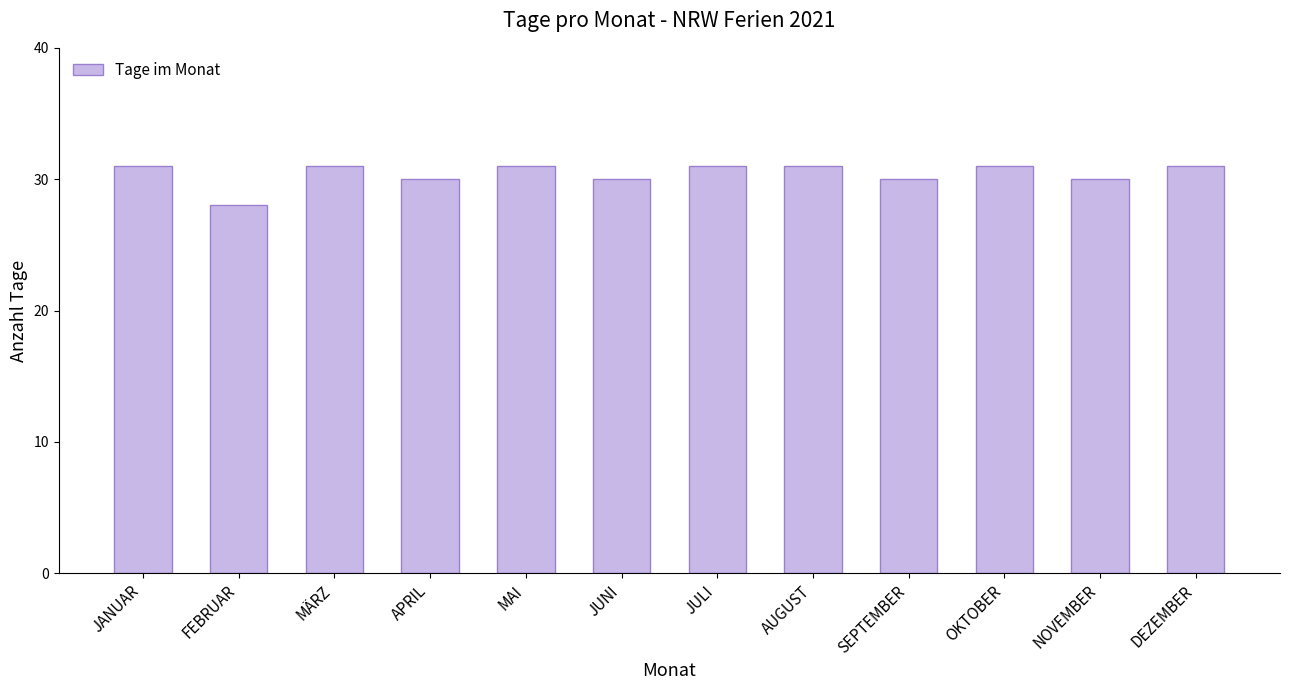

Reading left to right, what are all the values shown in this chart?

31	28	31	30	31	30	31	31	30	31	30	31